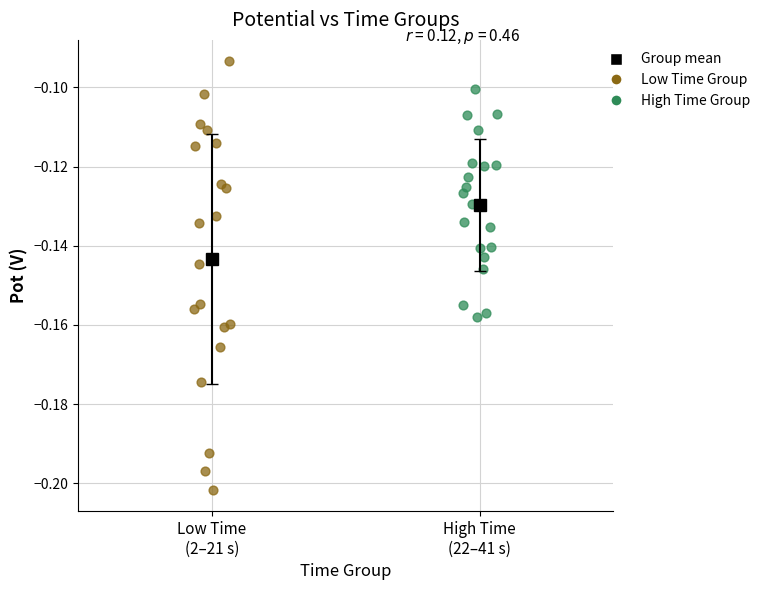

Which series contains the lowest Y value?

Low Time Group